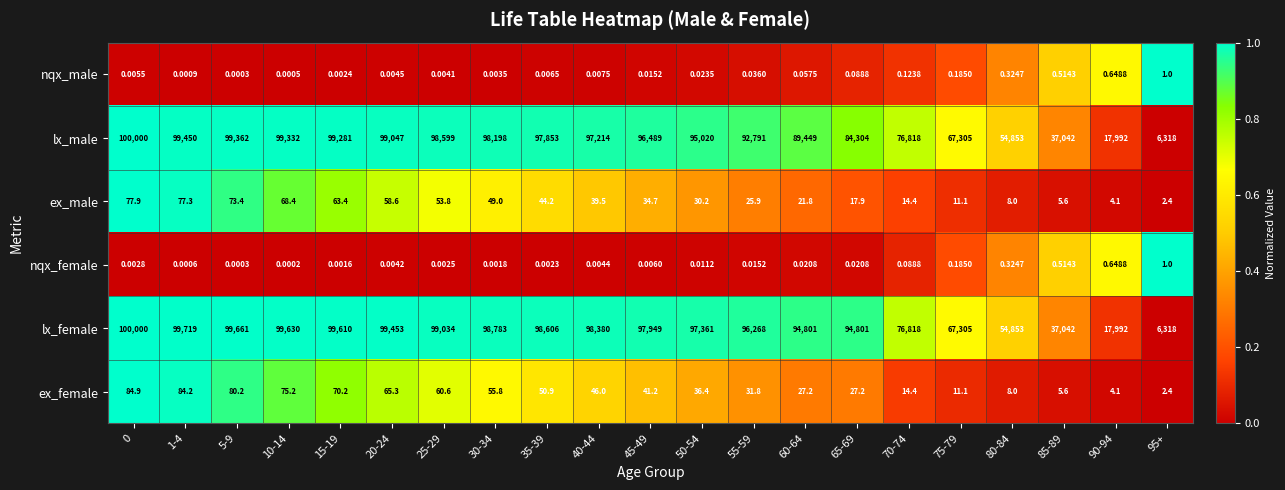

Between 15-19 and 95+, which series saw the biggest shift?

lx_female